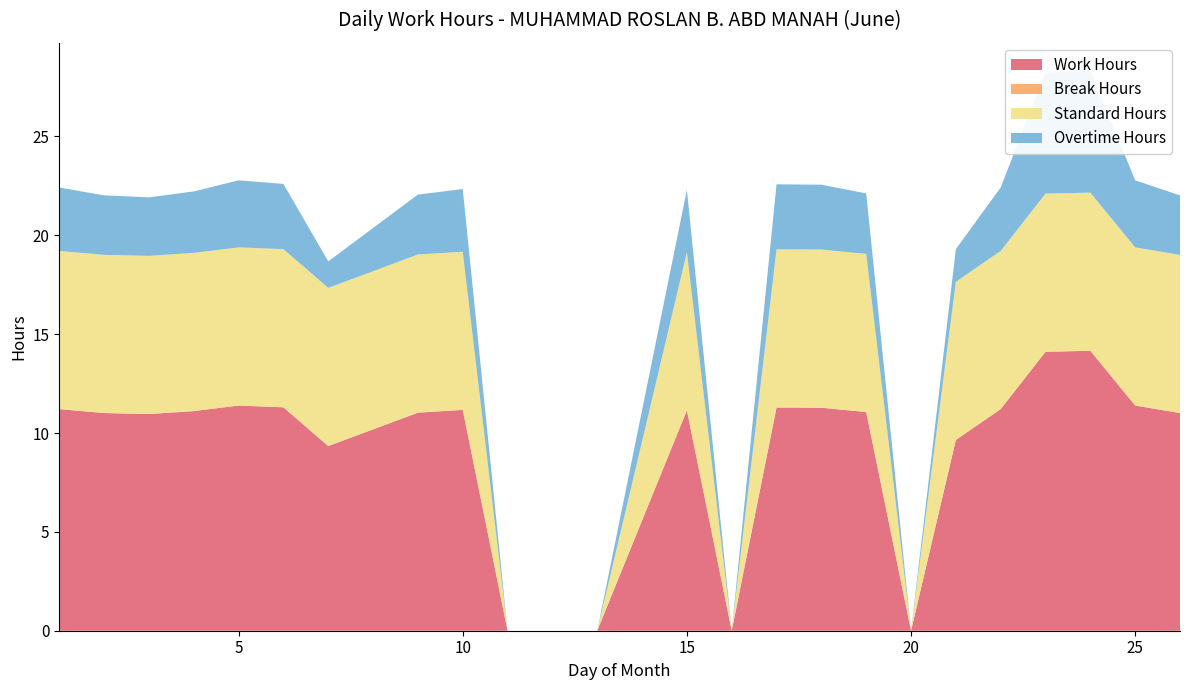

Reading left to right, what are all the values shown in this chart?

Work Hours: 11.2	11.0	11.0	11.1	11.4	11.3	9.3	11.0	11.2	0.0	0.0	11.2	0.0	11.3	11.3	11.1	0.0	9.7	11.2	14.1	14.2	11.4	11.0
Break Hours: 0.0	0.0	0.0	0.0	0.0	0.0	0.0	0.0	0.0	0.0	0.0	0.0	0.0	0.0	0.0	0.0	0.0	0.0	0.0	0.0	0.0	0.0	0.0
Standard Hours: 8.0	8.0	8.0	8.0	8.0	8.0	8.0	8.0	8.0	0.0	0.0	8.0	0.0	8.0	8.0	8.0	0.0	8.0	8.0	8.0	8.0	8.0	8.0
Overtime Hours: 3.2	3.0	3.0	3.1	3.4	3.3	1.3	3.0	3.2	0.0	0.0	3.1	0.0	3.3	3.3	3.1	0.0	1.6	3.2	6.1	6.2	3.4	3.0